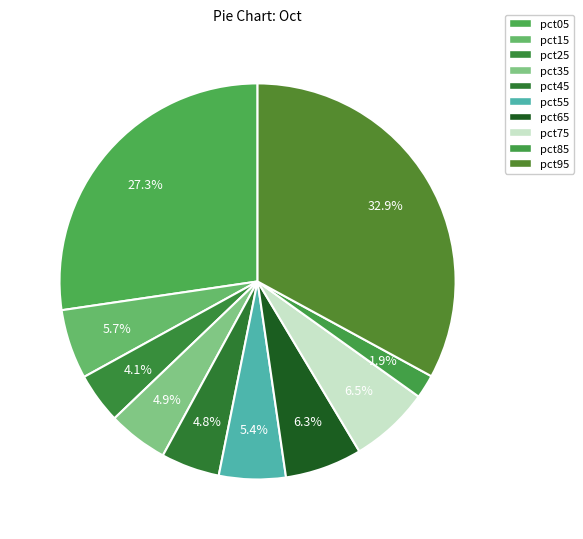

How many segments does this pie chart have?

10